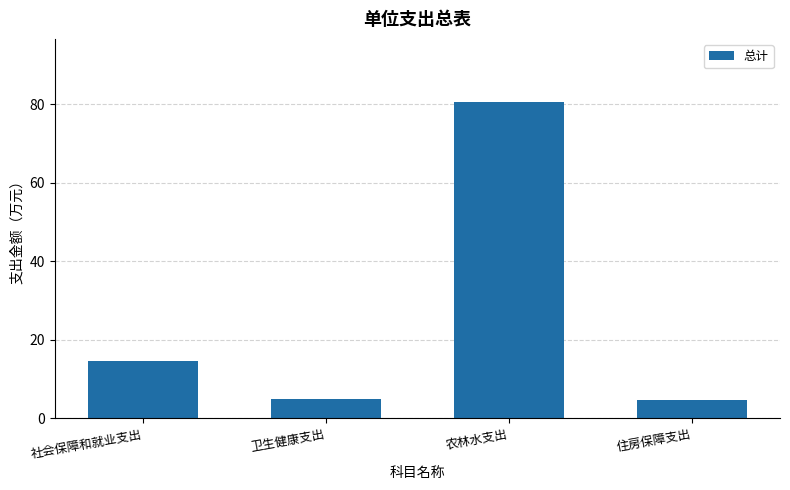

How many bars are there in total?

4